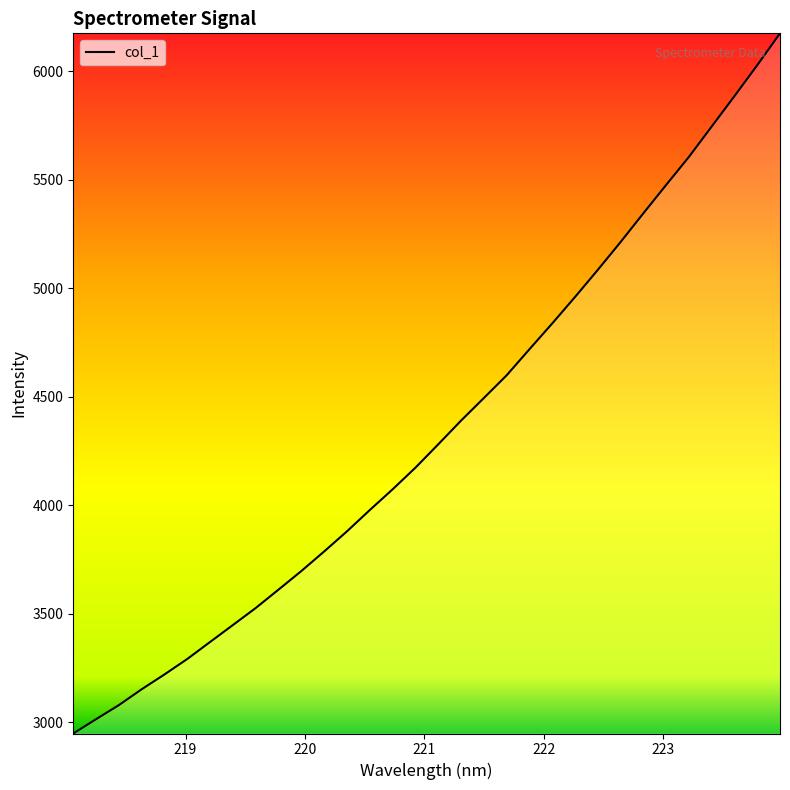

What is the difference between the maximum and minimum values?

3224.5